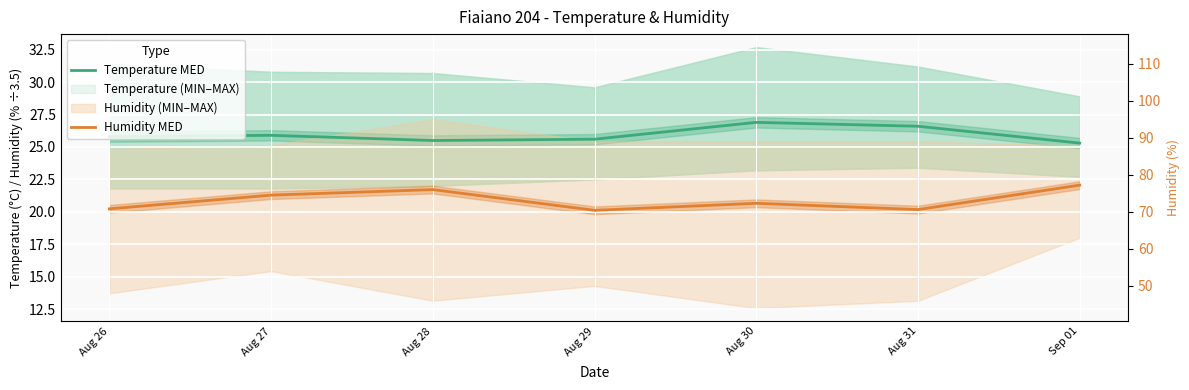

Between Aug 28 and Aug 27, which is larger?

Aug 27